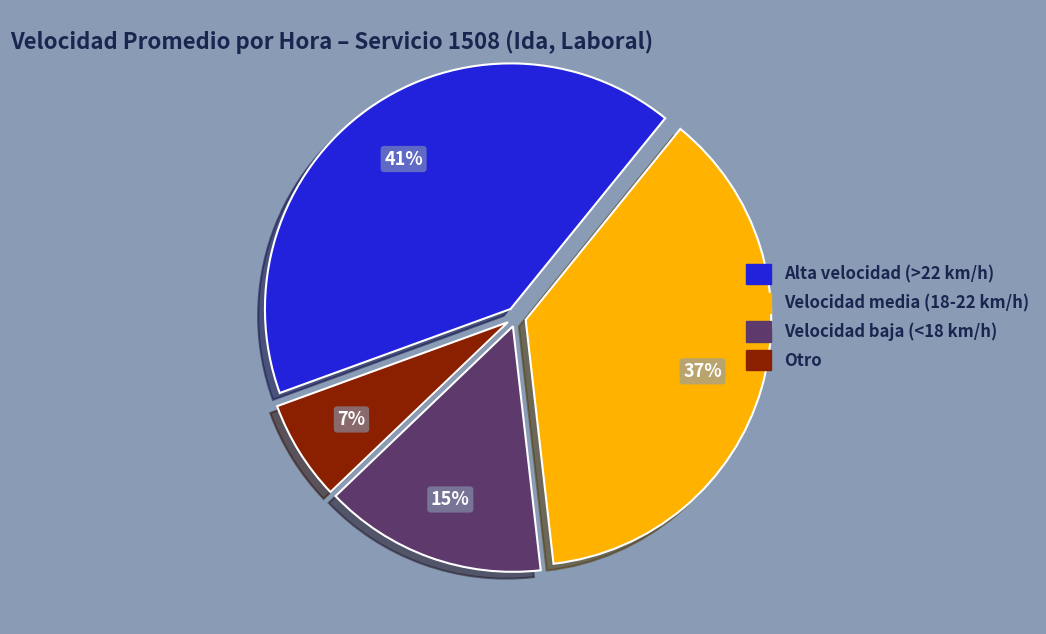

True or false: Velocidad baja (<18 km/h) accounts for 15% of the total.

True